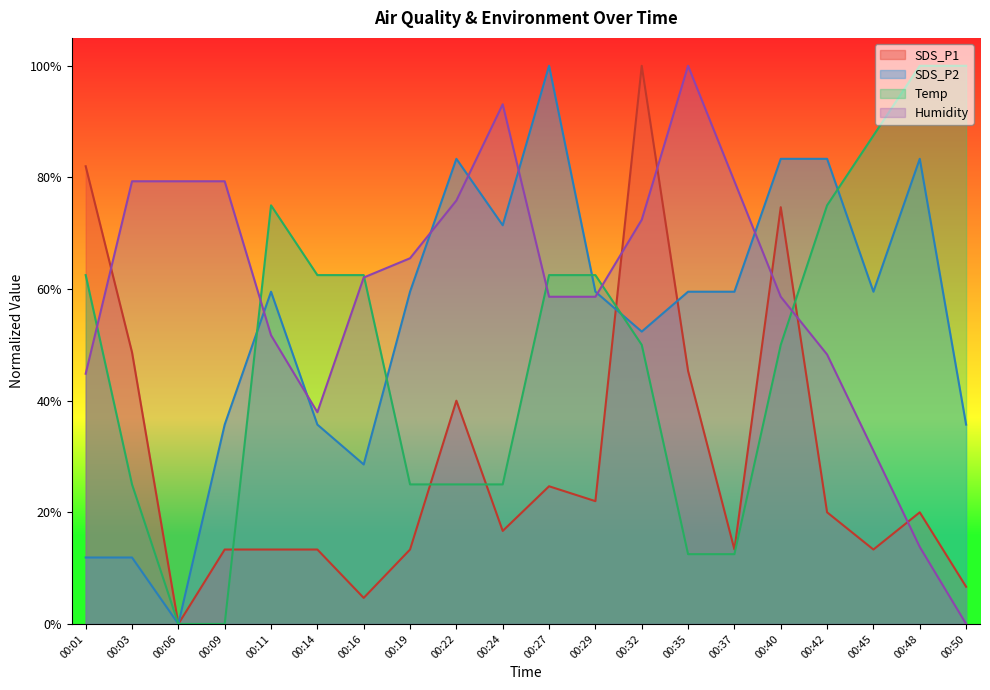

In Temp, how many points are higher than both neighbors (excluding endpoints)?

1